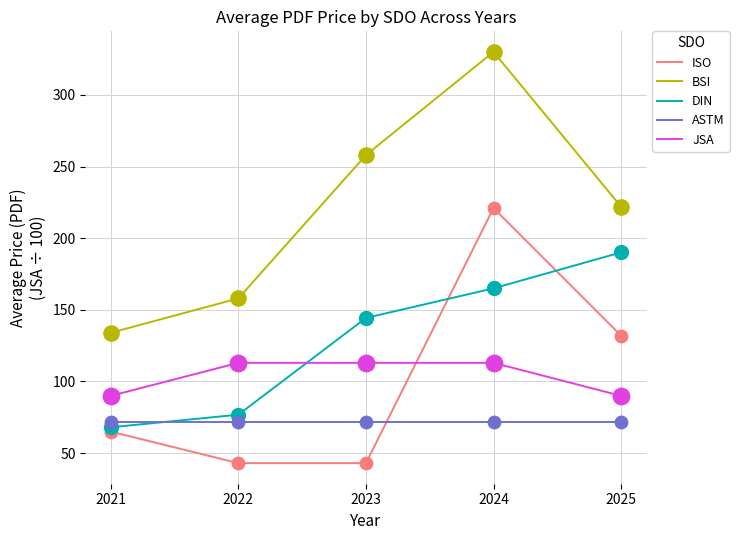

What are all the series names shown in the legend?

ISO, BSI, DIN, ASTM, JSA